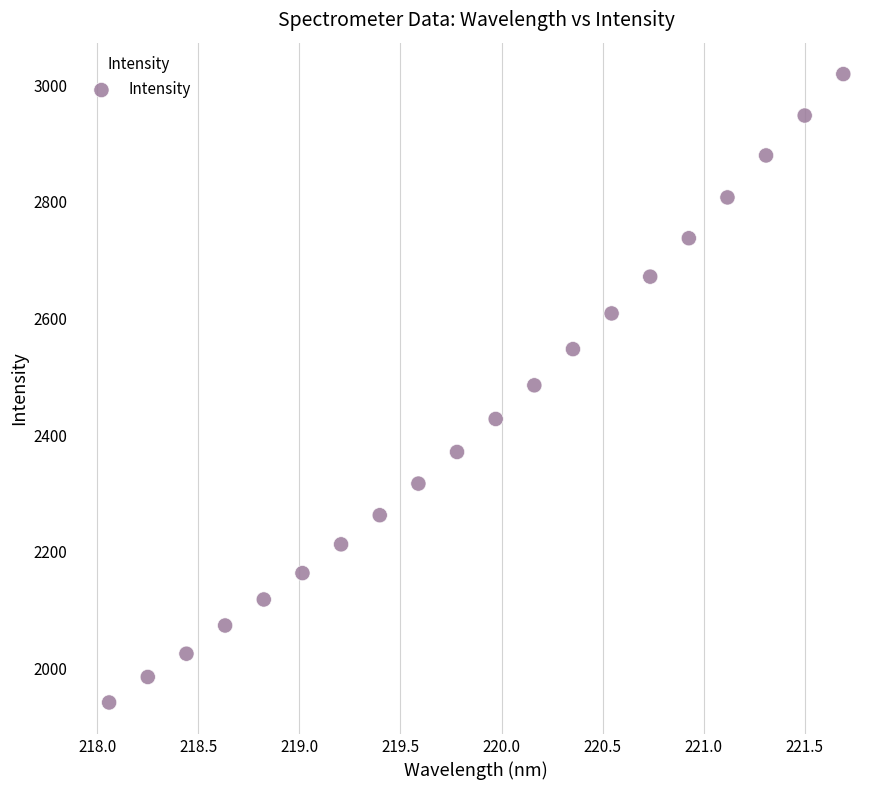

What is the range of Y values (max minus min)?

1077.2